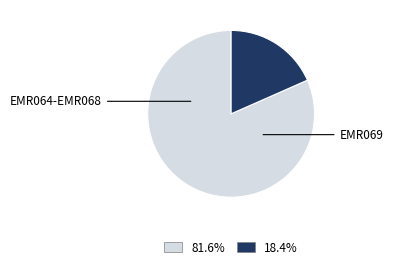

How many slices are in this pie chart?

2